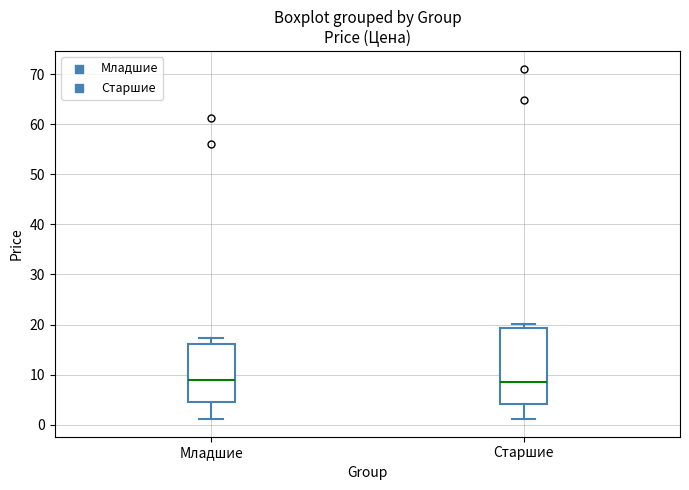

Where does the upper whisker of the box for Младшие end on the y-axis? The values are not printed on the chart, so give them approximately, as read against the axis.

17